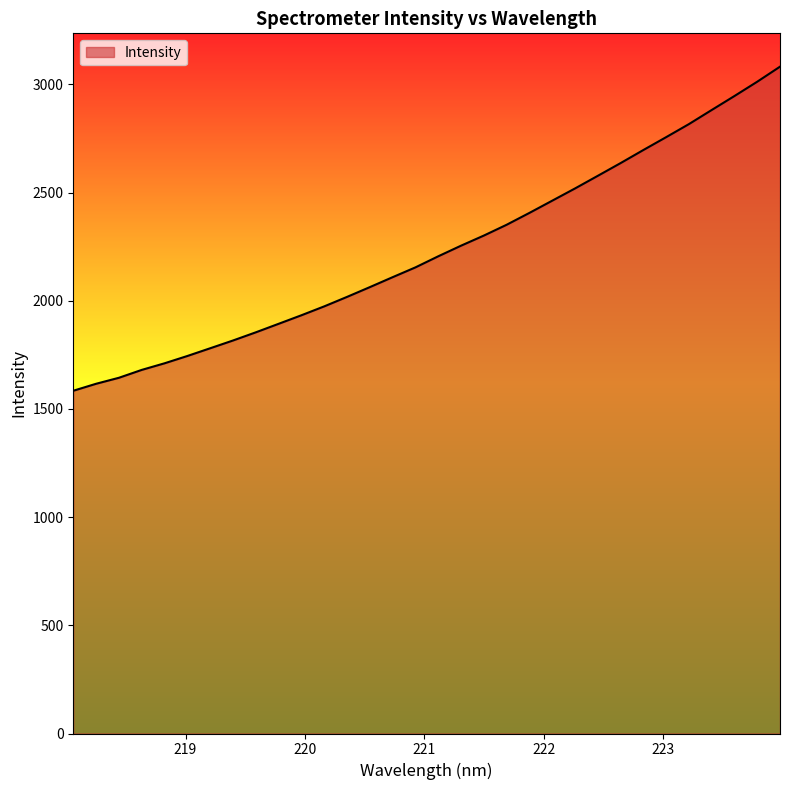

What is the maximum value shown in the chart?

3081.6